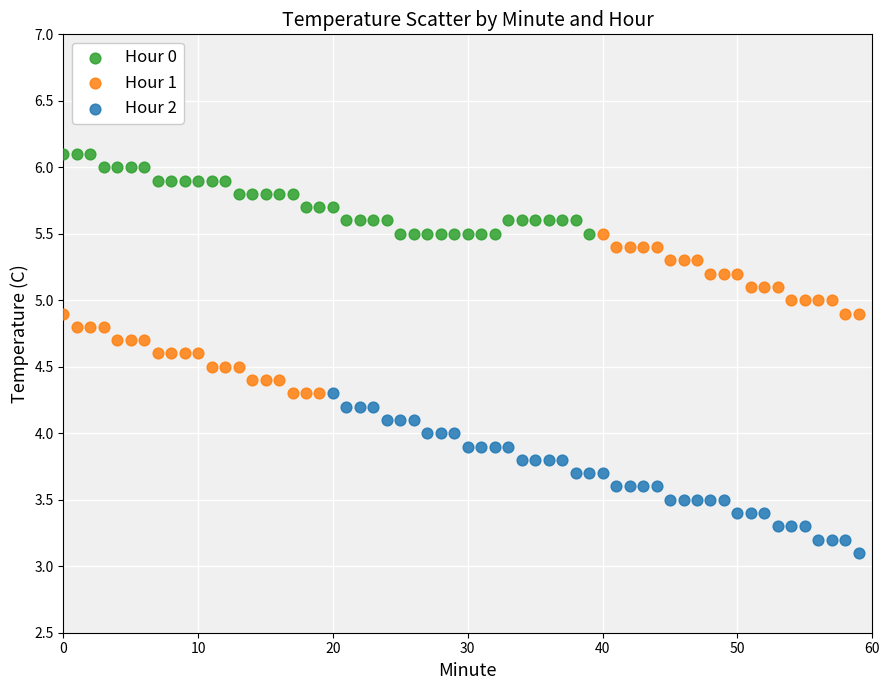

Which series contains the highest Y value?

Hour 0